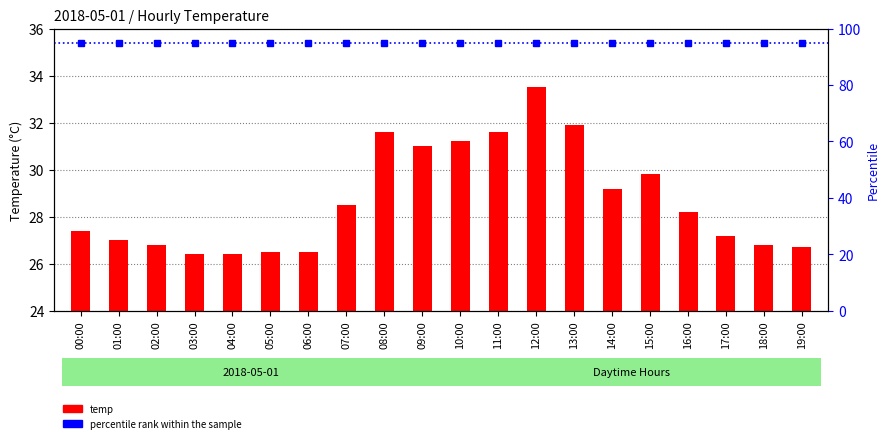

What is the change in value from 01:00 to 08:00?

+4.6